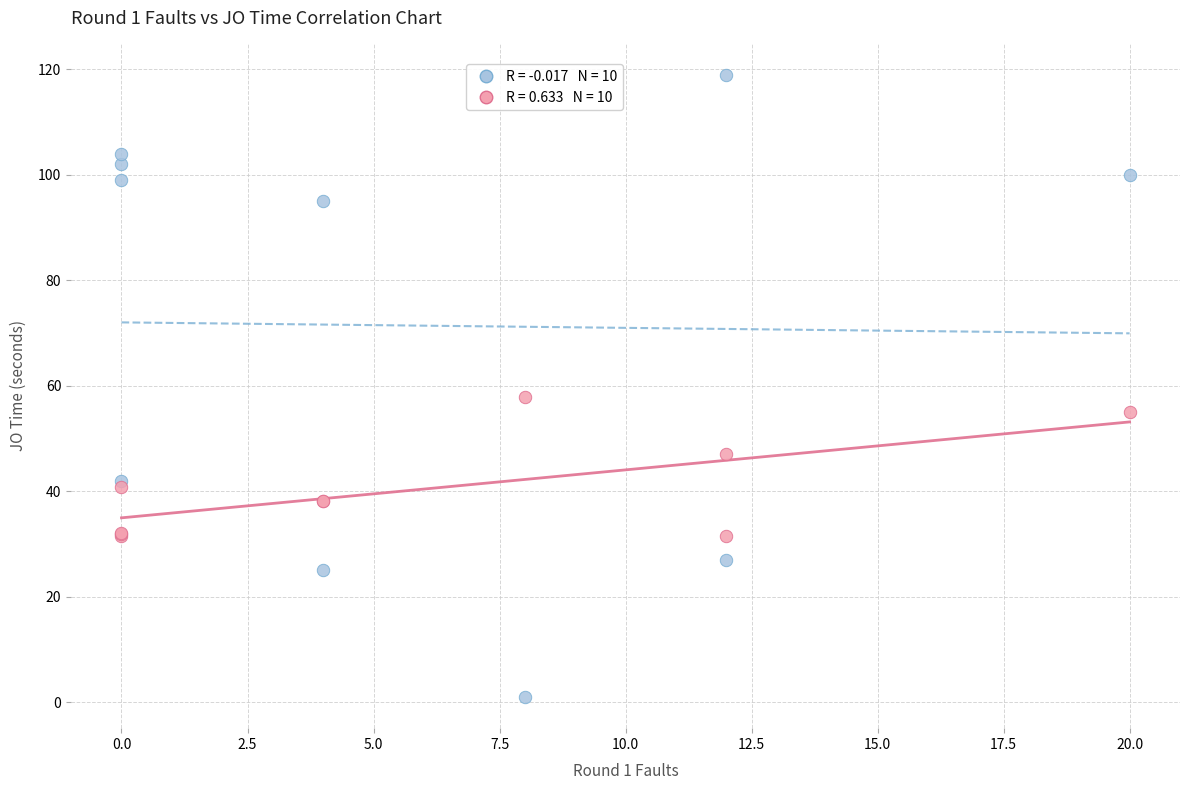

Across all series, what Y value is closest to 60?

58.0